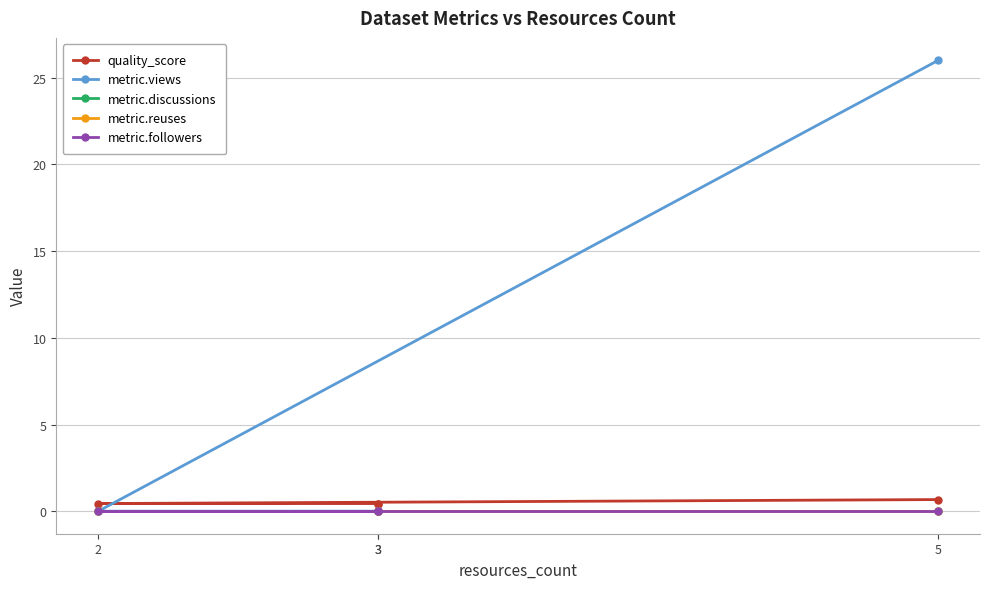

What are all the series names shown in the legend?

quality_score, metric.views, metric.discussions, metric.reuses, metric.followers